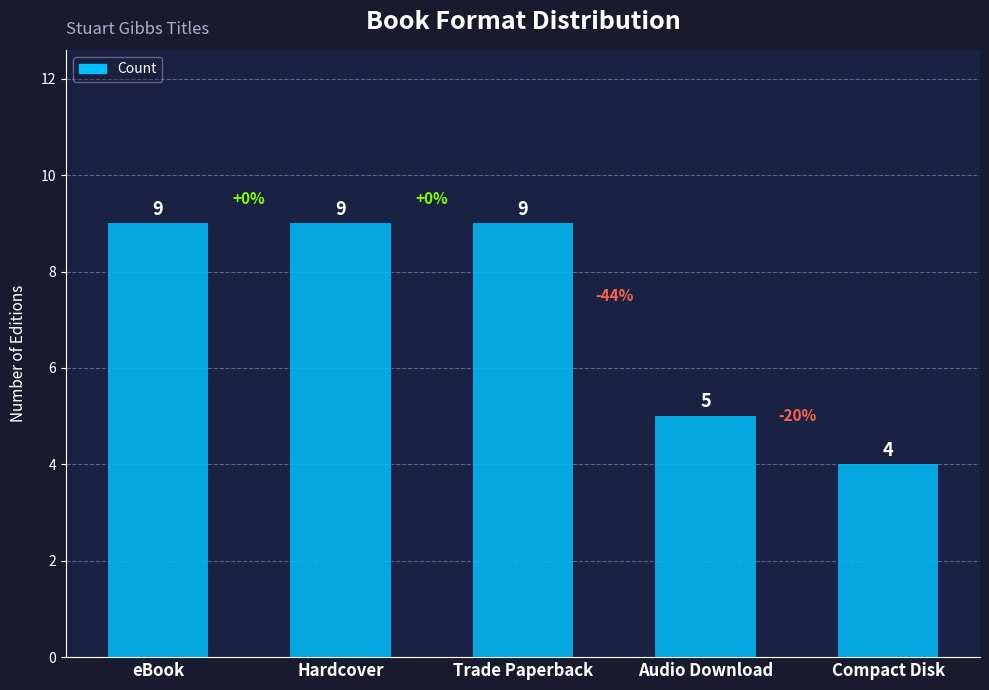

What is the change in value from eBook to Compact Disk?

-5